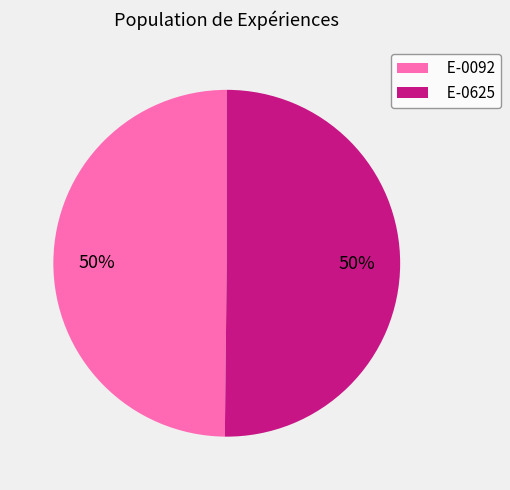

Approximately how many times larger is the value at E-0092 compared to E-0625?

1.0